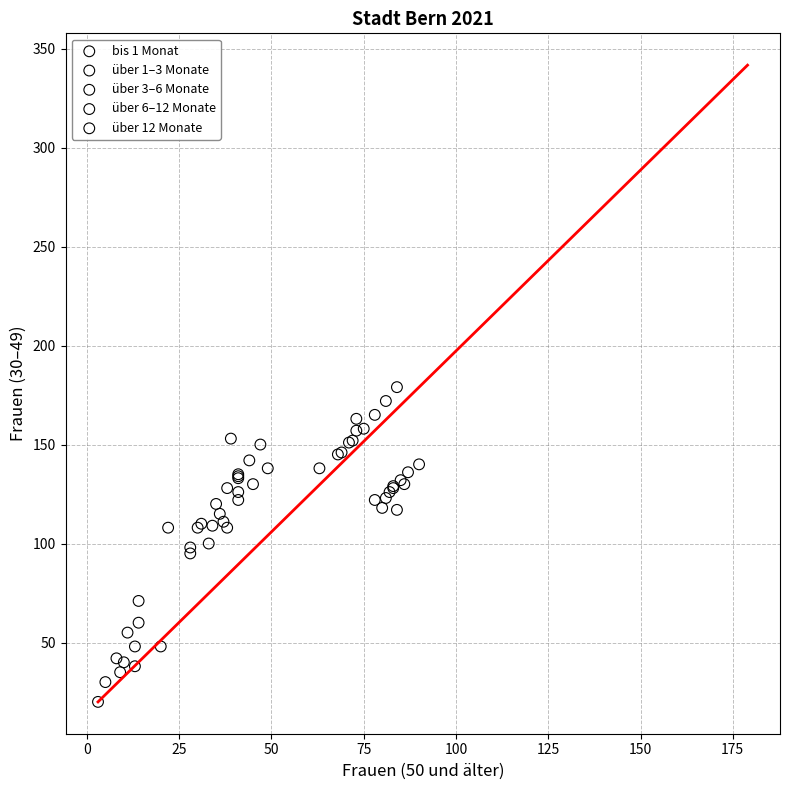

Which series contains the lowest Y value?

bis 1 Monat